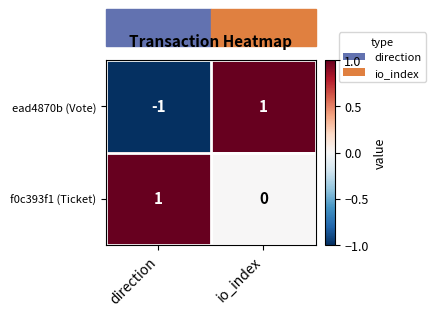

At which category is the sum across all series the highest?

io_index